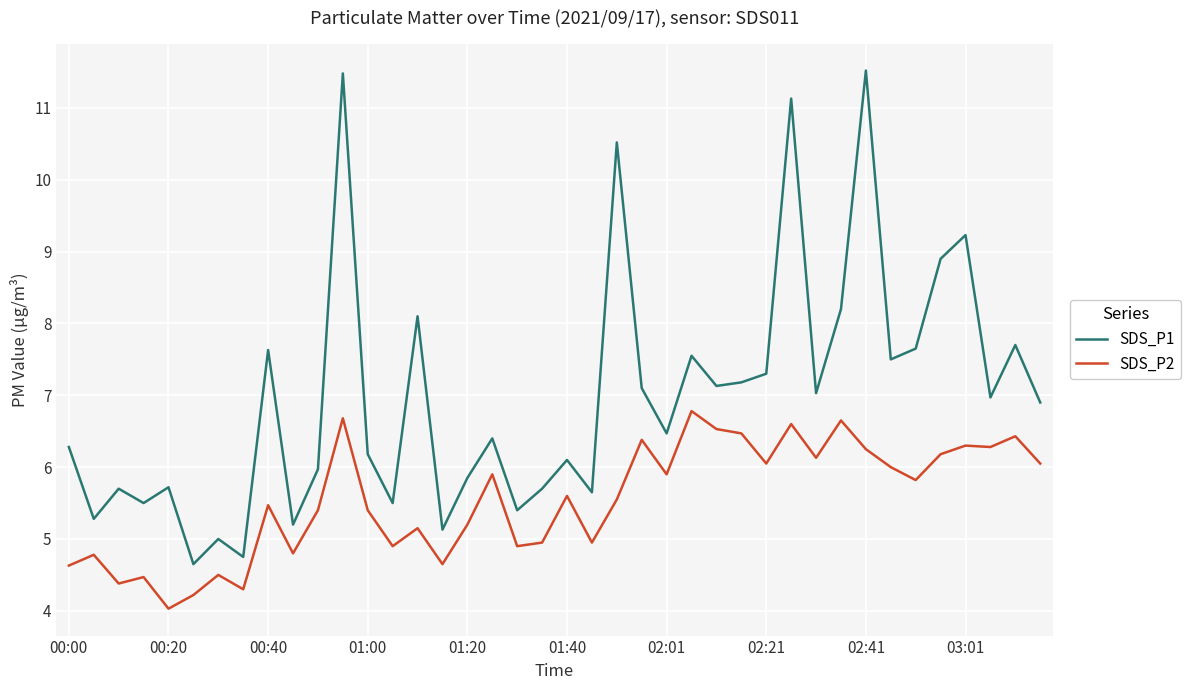

True or false: SDS_P1 and SDS_P2 intersect in this chart.

False